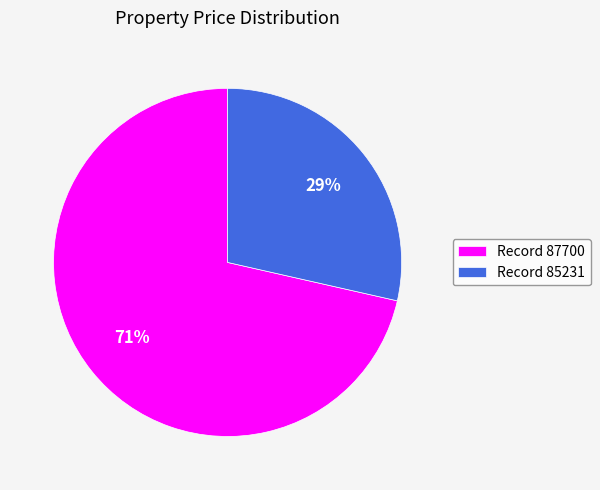

Which has a higher value, Record 87700 or Record 85231?

Record 87700